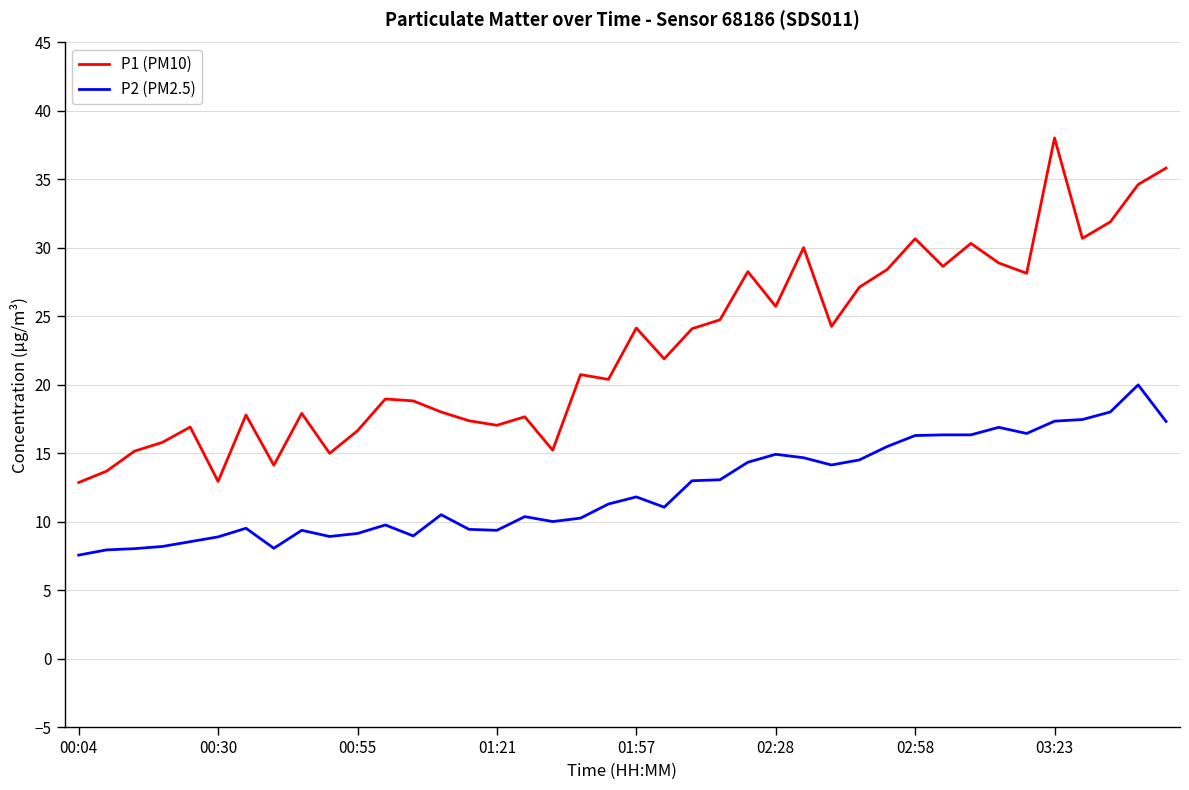

Which series has the widest spread of values?

P1 (PM10)